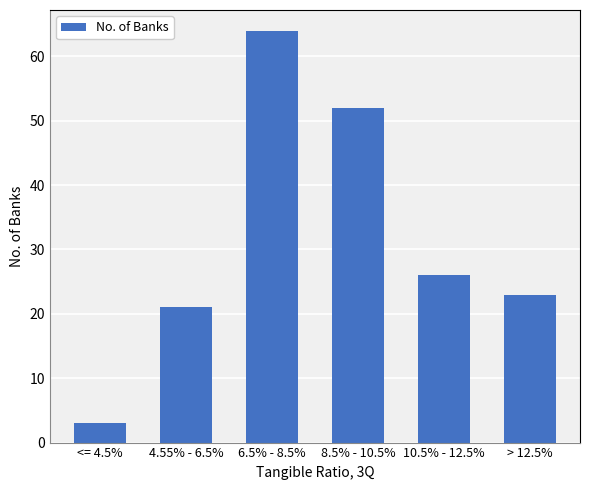

Reading right to left, extract all data points from this chart.

> 12.5%=23	10.5% - 12.5%=26	8.5% - 10.5%=52	6.5% - 8.5%=64	4.55% - 6.5%=21	<= 4.5%=3